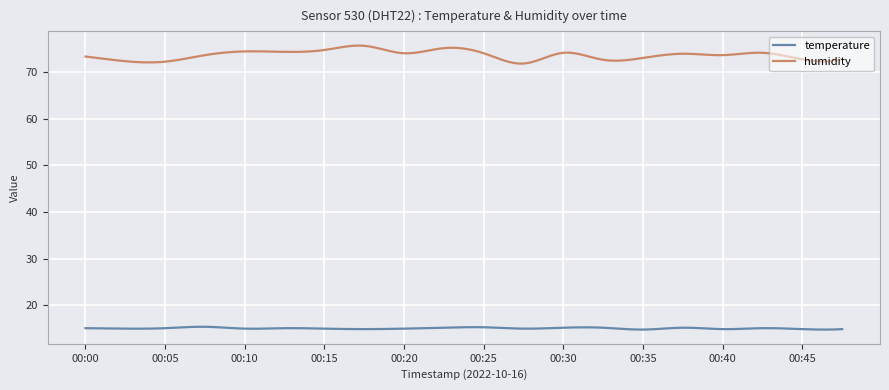

In temperature, how many points are higher than both neighbors (excluding endpoints)?

6